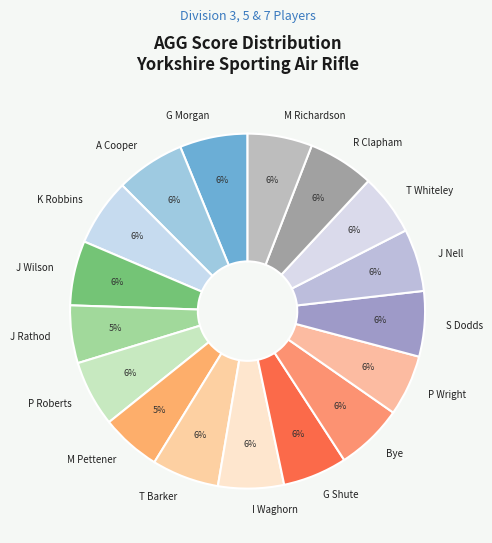

Is it true that P Roberts is 6% of the pie?

True